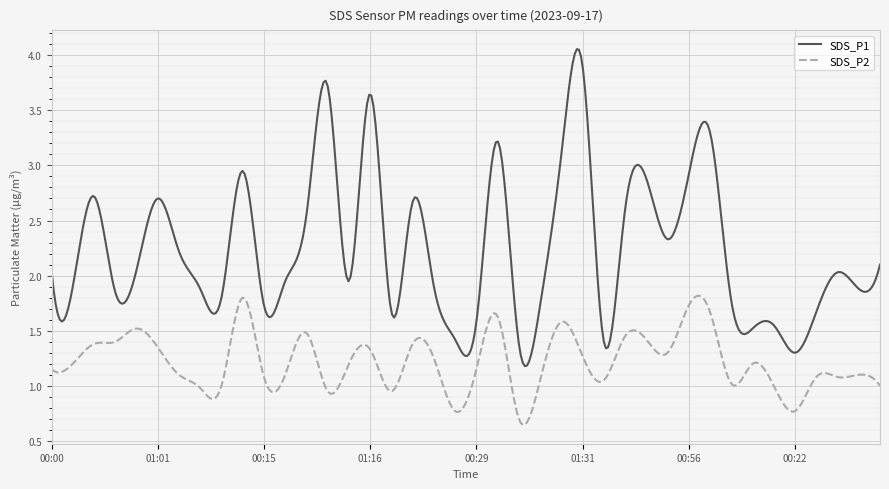

True or false: SDS_P1 and SDS_P2 intersect in this chart.

False